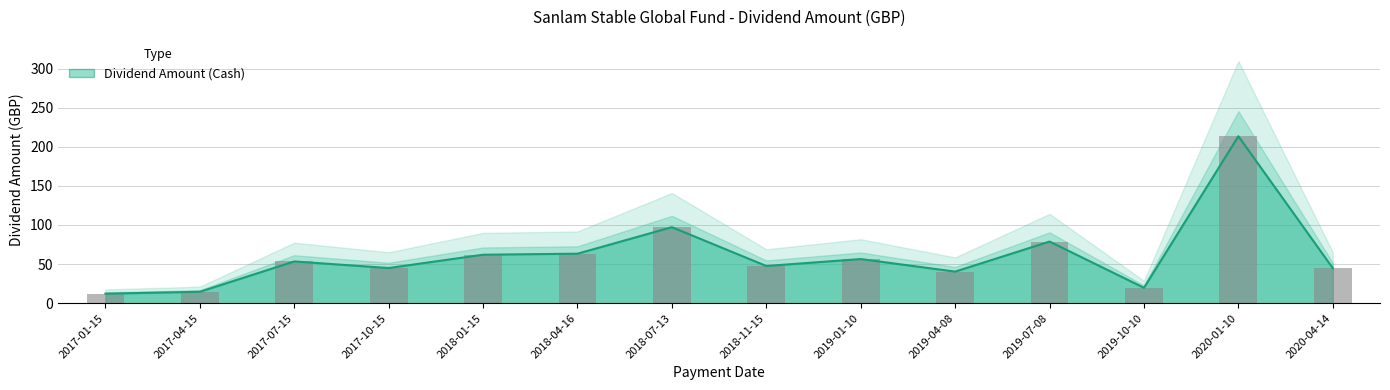

What is the difference between the values at 2018-01-15 and 2019-04-08?

21.6